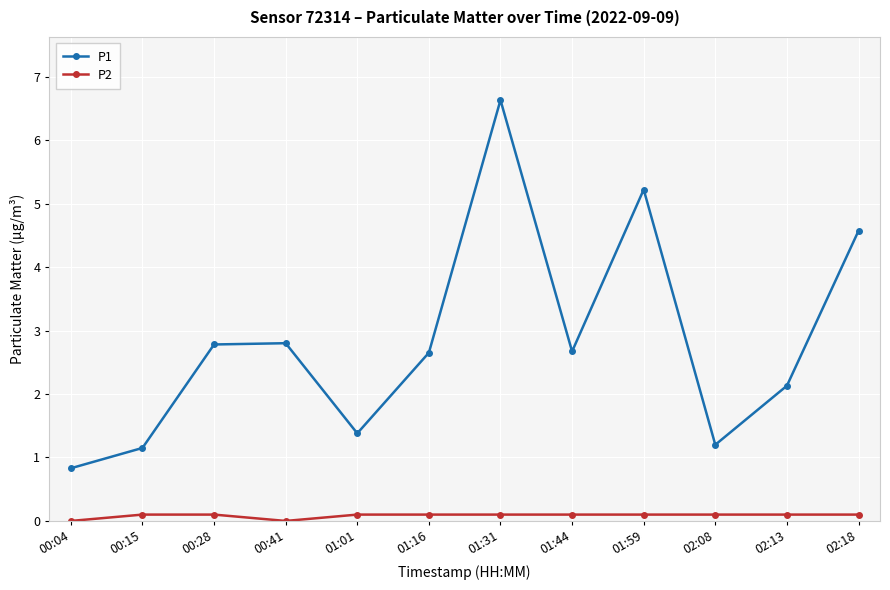

In P1, how many points are higher than both neighbors (excluding endpoints)?

3